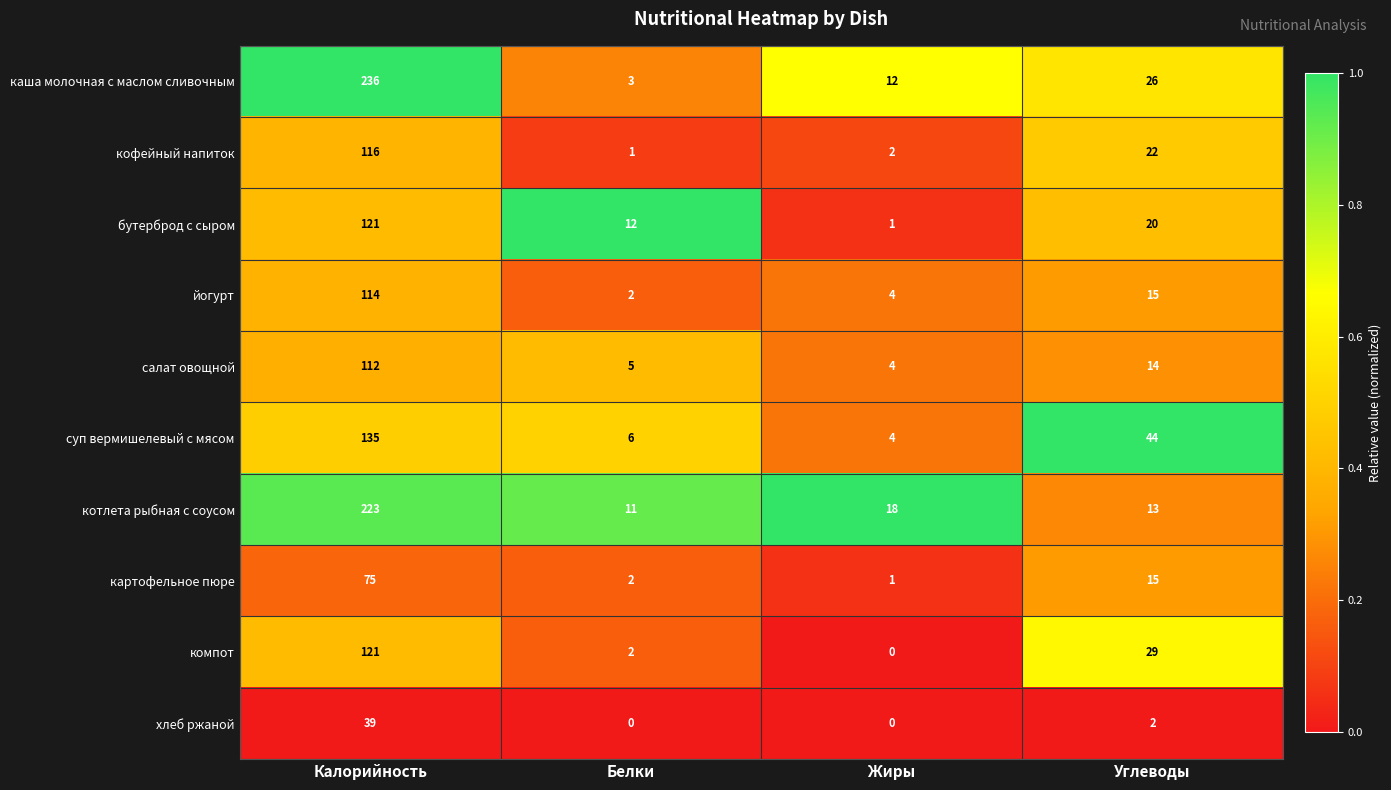

What is the average value of the хлеб ржаной series?

10